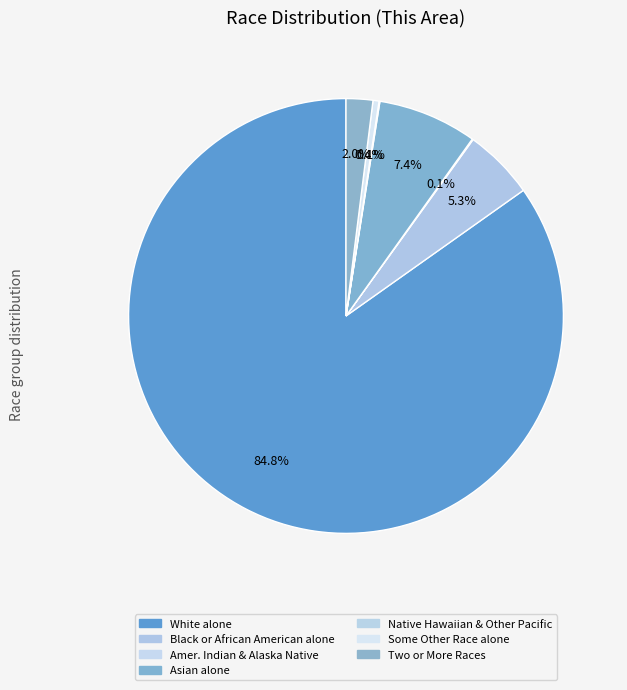

Rank the categories by value from highest to lowest.

White alone, Asian alone, Black or African American alone, Two or More Races, Some Other Race alone, American Indian and Alaska Native, Native Hawaiian and Other Pacific